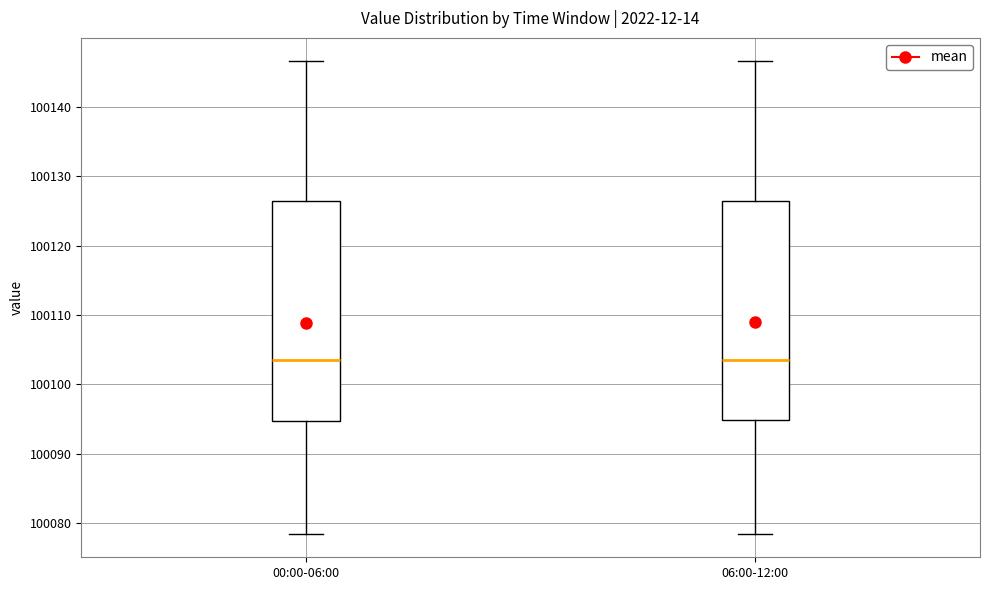

Reading left to right, transcribe this box plot: for each box, give where its median line is, the range the box spans, and where its two whiskers end, as read against the y-axis. The values are not printed on the chart, so give them approximately, as read against the axis.

00:00-06:00: median 100104, box 100095 to 100126, whiskers 100079 to 100147
06:00-12:00: median 100104, box 100095 to 100126, whiskers 100079 to 100147